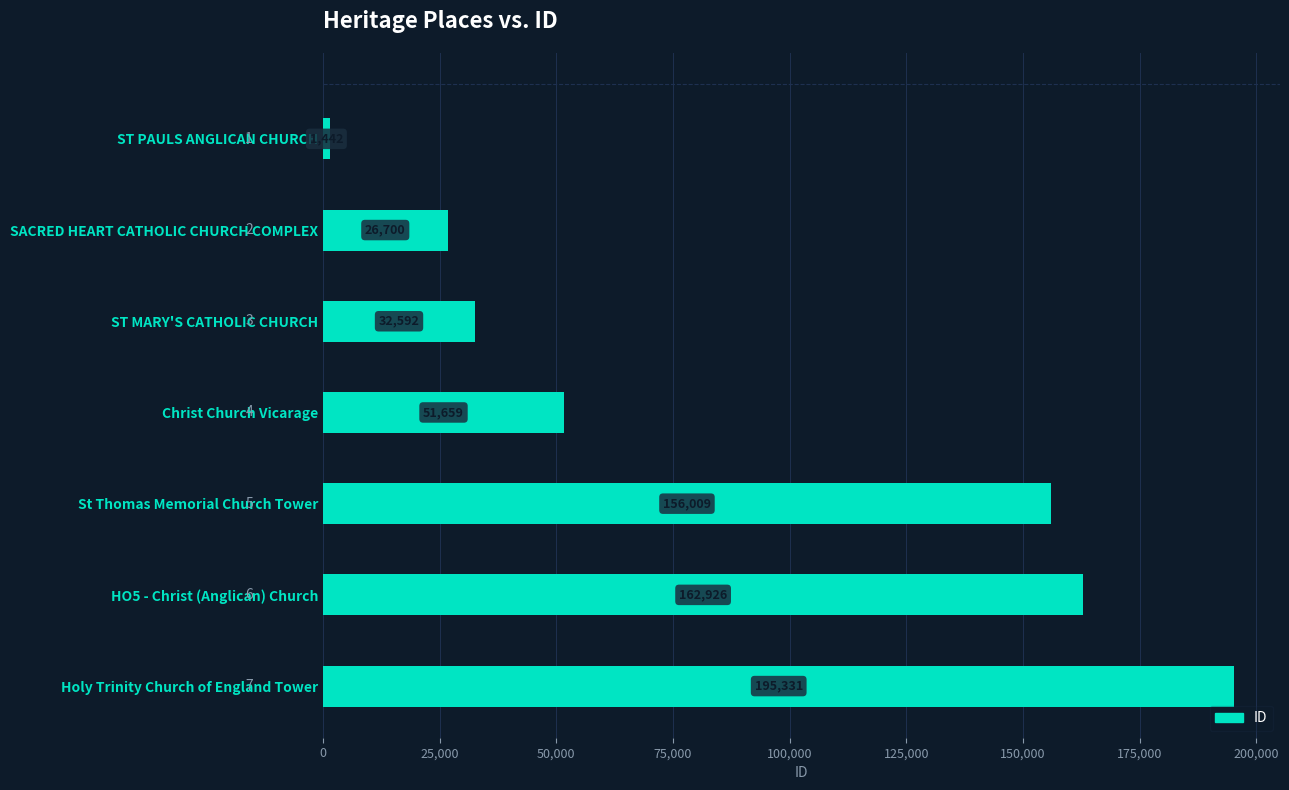

How many series are shown in this chart?

1